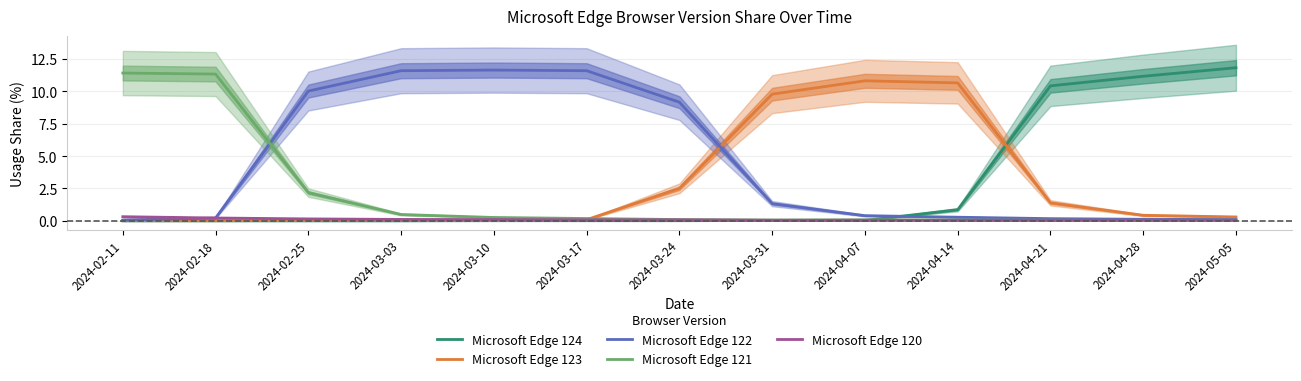

Reading left to right, what are all the values shown in this chart?

Microsoft Edge 124: 2024-02-11=0.0	2024-02-18=0.0	2024-02-25=0.0	2024-03-03=0.0	2024-03-10=0.0	2024-03-17=0.0	2024-03-24=0.0	2024-03-31=0.0	2024-04-07=0.0	2024-04-14=0.9	2024-04-21=10.4	2024-04-28=11.2	2024-05-05=11.8
Microsoft Edge 123: 2024-02-11=0.0	2024-02-18=0.0	2024-02-25=0.0	2024-03-03=0.1	2024-03-10=0.0	2024-03-17=0.1	2024-03-24=2.5	2024-03-31=9.8	2024-04-07=10.8	2024-04-14=10.7	2024-04-21=1.4	2024-04-28=0.4	2024-05-05=0.3
Microsoft Edge 122: 2024-02-11=0.1	2024-02-18=0.2	2024-02-25=10.0	2024-03-03=11.6	2024-03-10=11.6	2024-03-17=11.6	2024-03-24=9.2	2024-03-31=1.3	2024-04-07=0.4	2024-04-14=0.3	2024-04-21=0.2	2024-04-28=0.1	2024-05-05=0.1
Microsoft Edge 121: 2024-02-11=11.4	2024-02-18=11.3	2024-02-25=2.2	2024-03-03=0.5	2024-03-10=0.3	2024-03-17=0.2	2024-03-24=0.1	2024-03-31=0.1	2024-04-07=0.1	2024-04-14=0.1	2024-04-21=0.1	2024-04-28=0.0	2024-05-05=0.1
Microsoft Edge 120: 2024-02-11=0.3	2024-02-18=0.2	2024-02-25=0.1	2024-03-03=0.1	2024-03-10=0.1	2024-03-17=0.1	2024-03-24=0.1	2024-03-31=0.1	2024-04-07=0.1	2024-04-14=0.0	2024-04-21=0.1	2024-04-28=0.1	2024-05-05=0.1